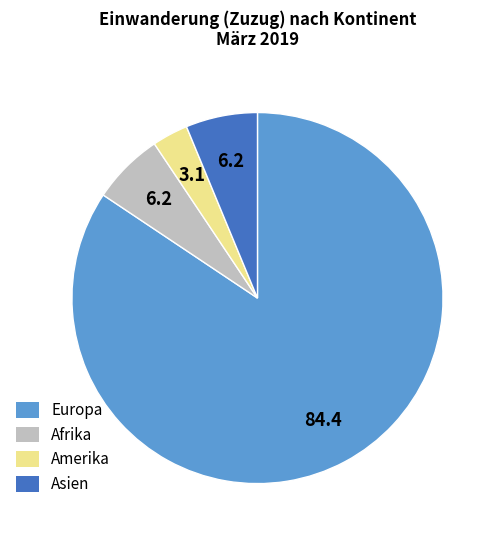

Approximately how many times larger is the value at Europa compared to Amerika?

27.0